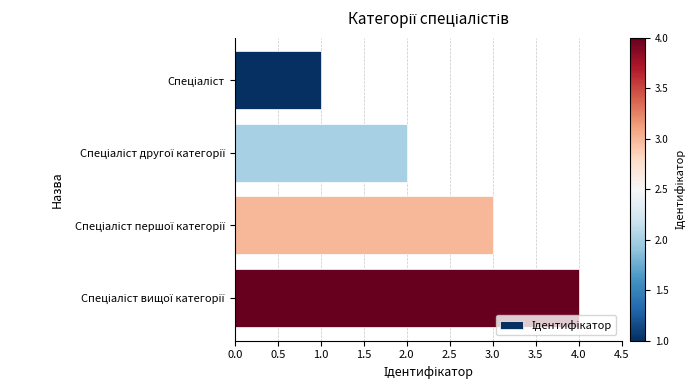

What is the greatest value displayed?

4